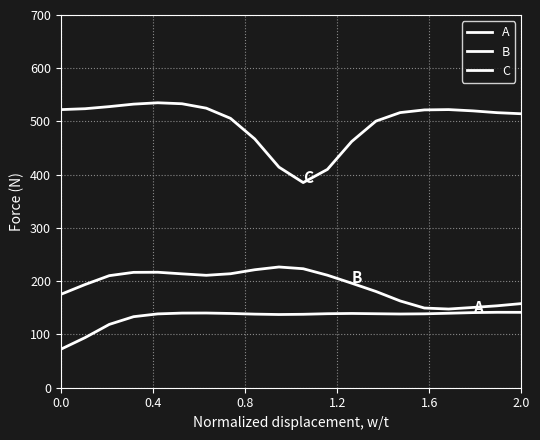

Which series has the largest total across all categories?

C